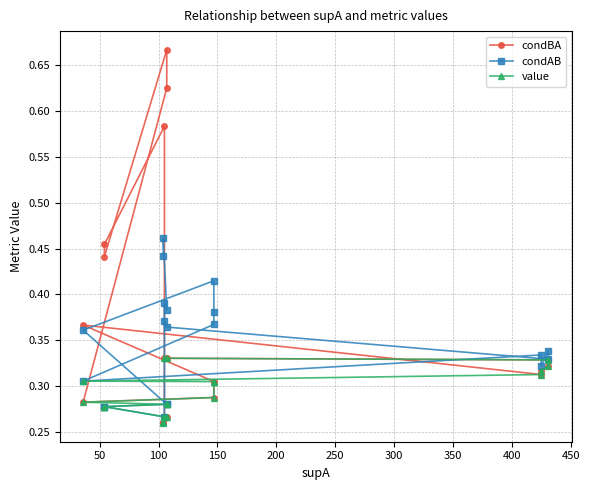

True or false: condBA has more than 1 interior local peaks.

True